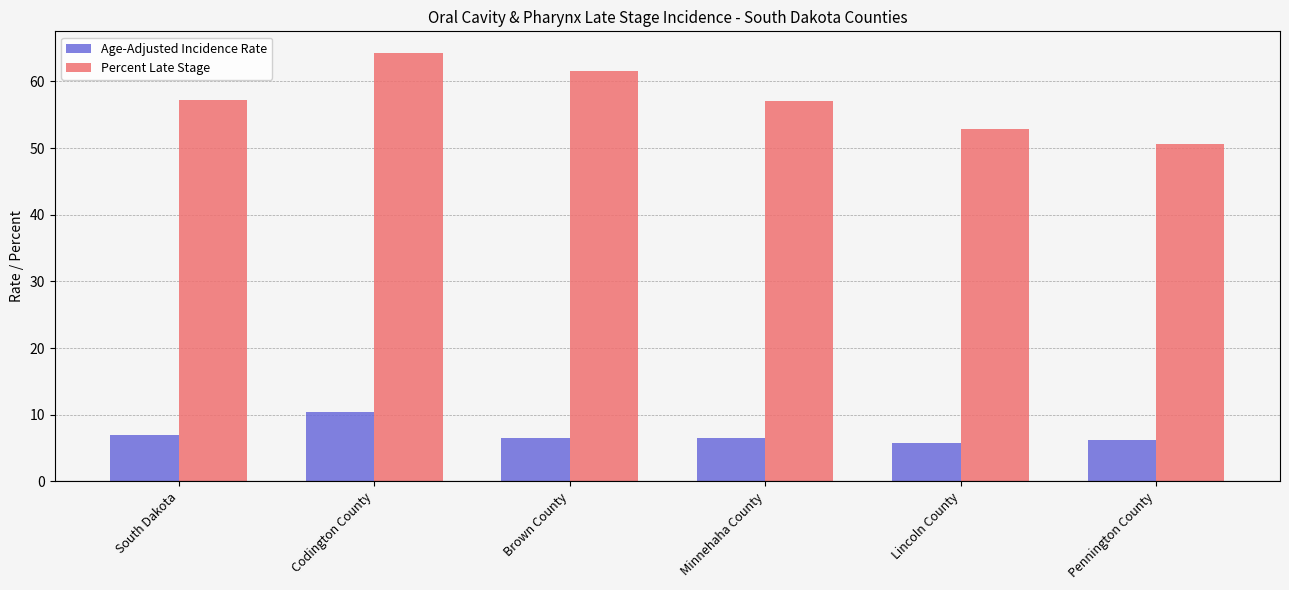

What are all the series names shown in the legend?

Age-Adjusted Incidence Rate, Percent Late Stage